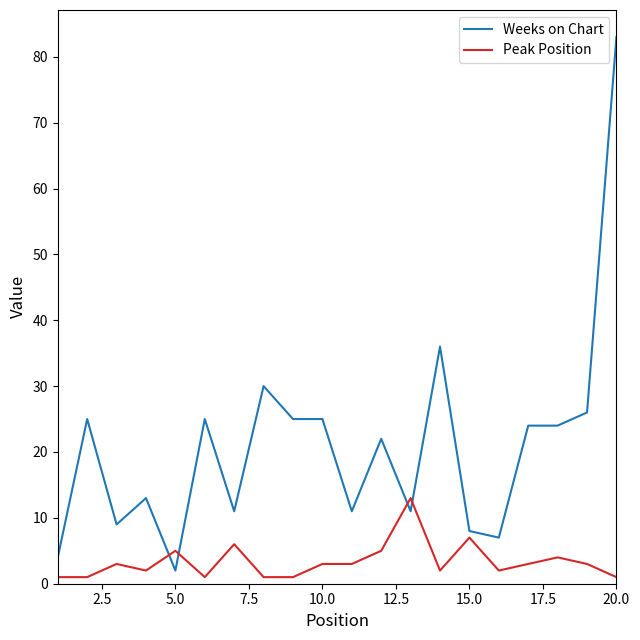

What is the minimum value shown in the chart?

1